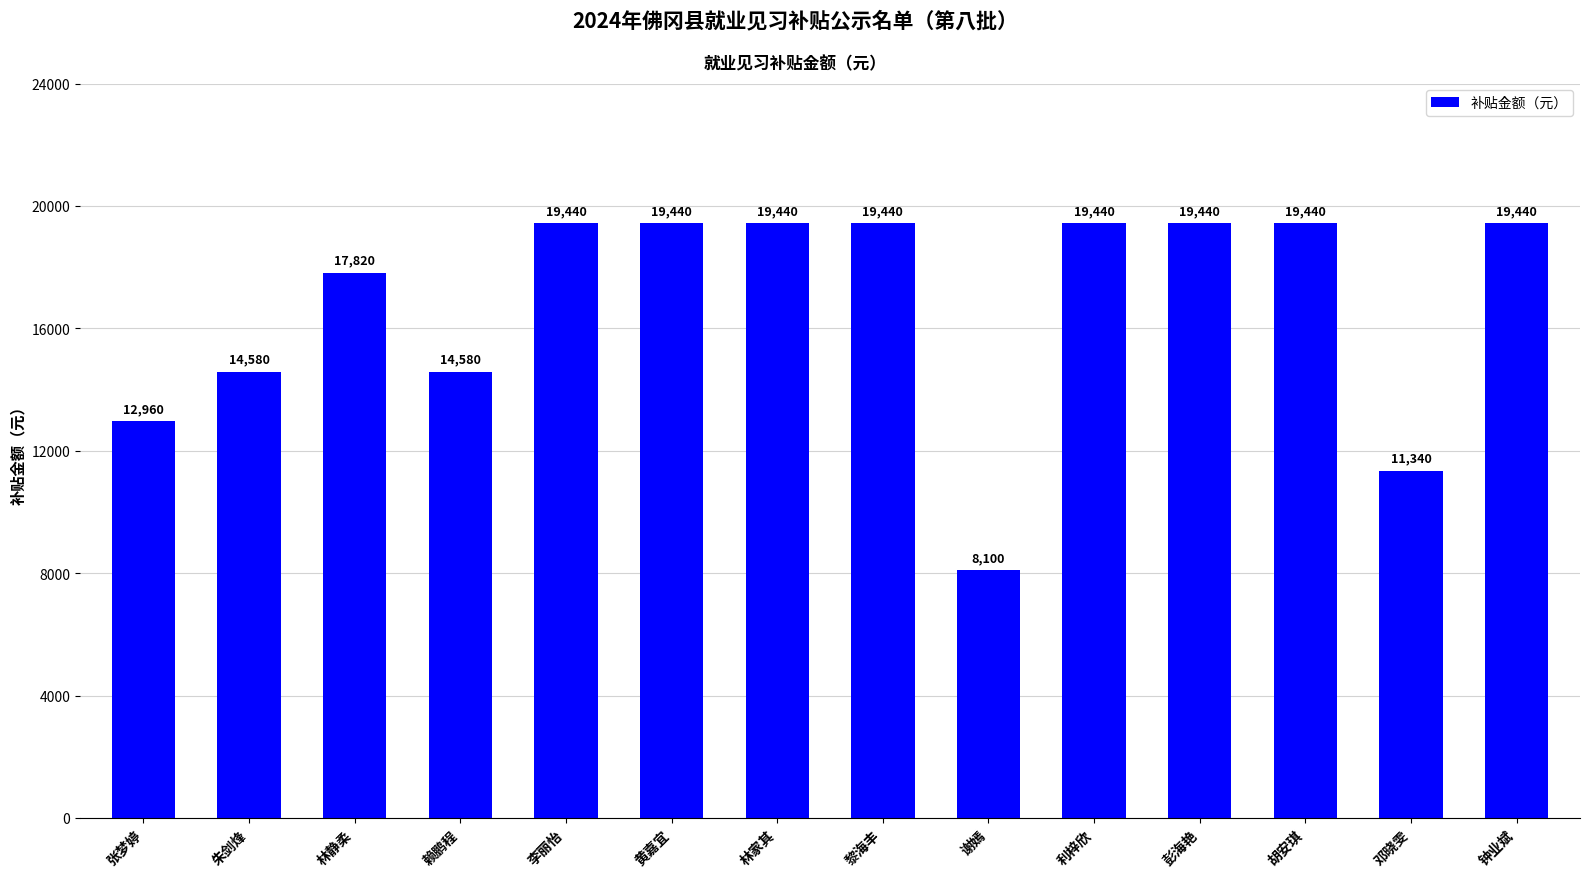

The value at 彭海艳 is 4817. True or false?

False